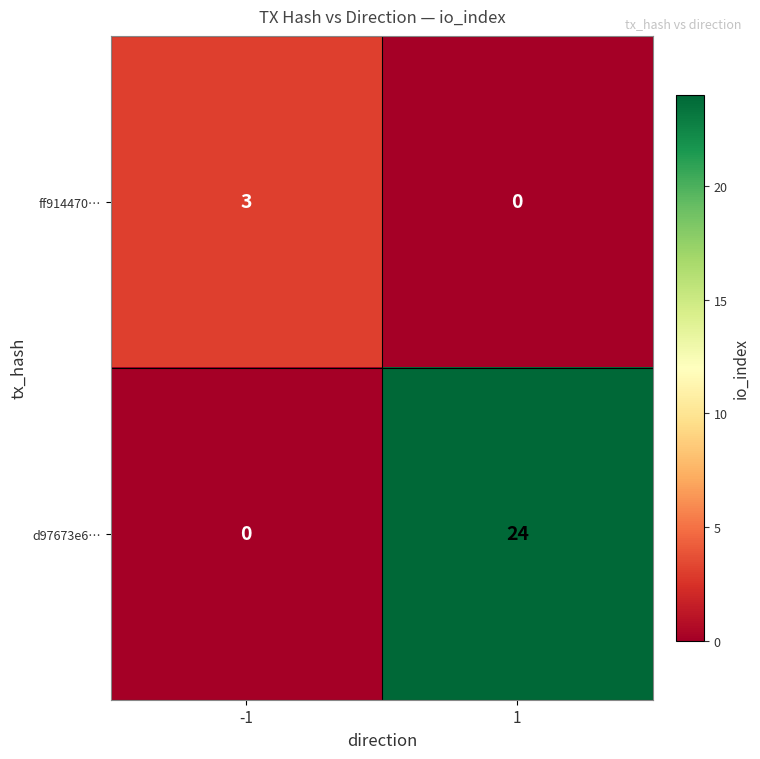

Between -1 and 1, which series saw the biggest shift?

d97673e6…